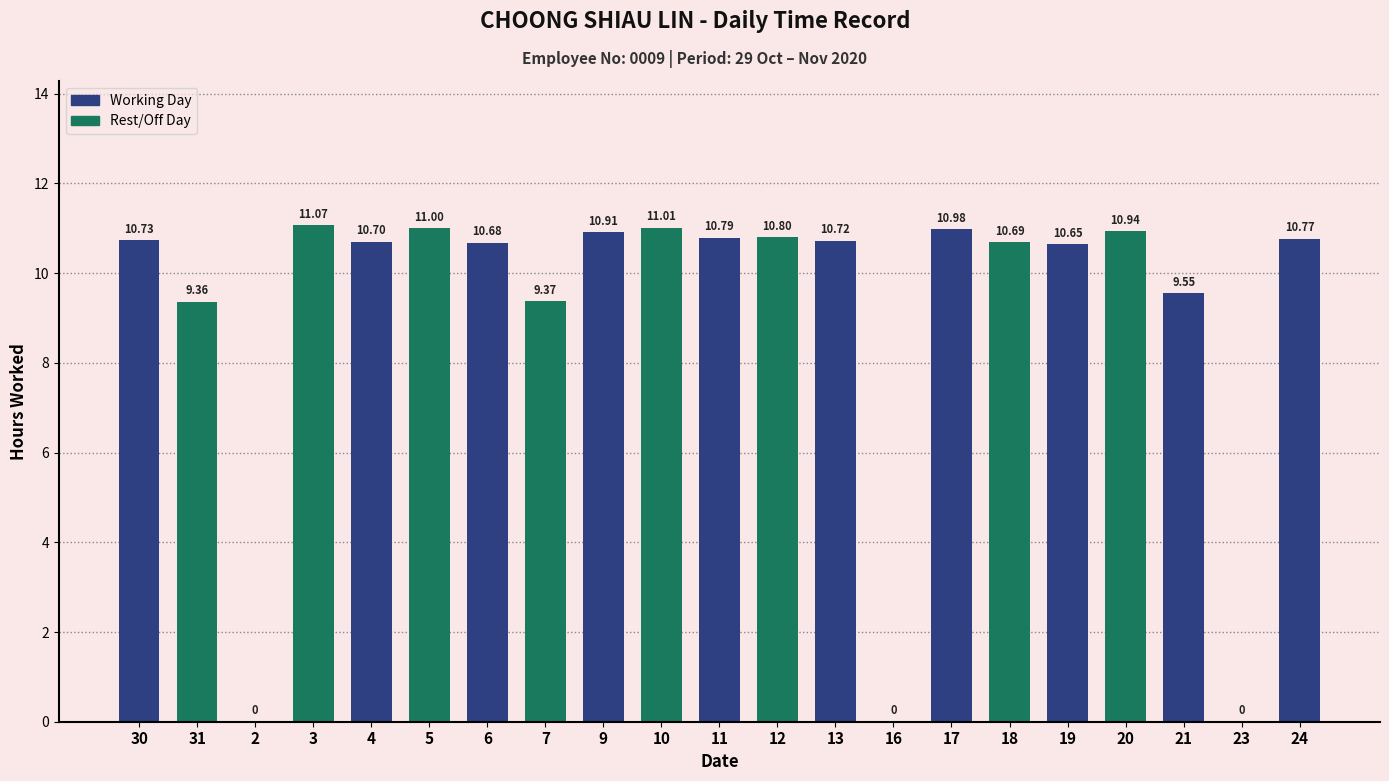

The value at 21 is 13.6. True or false?

False